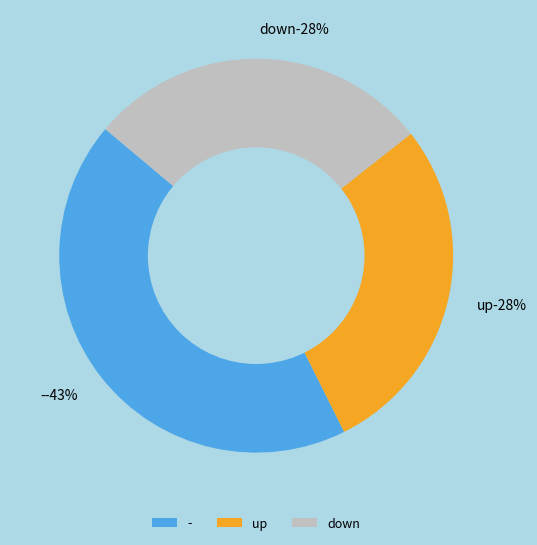

To the nearest percent, what percentage of the pie is up?

28%